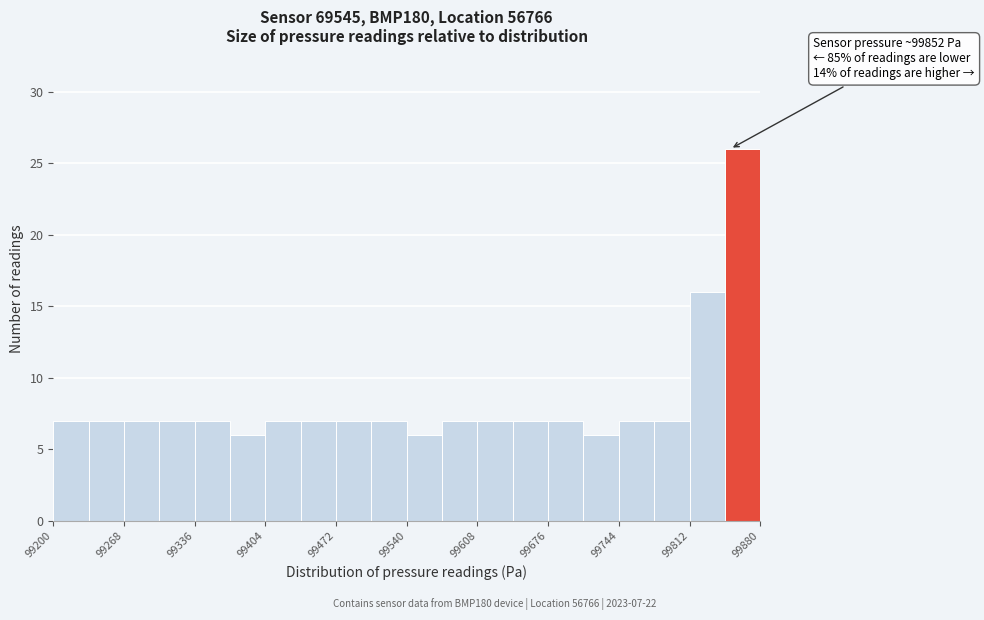

Around what value on the x-axis is the tallest bar? Give the approximate position of its centre, as read against the axis.

99860